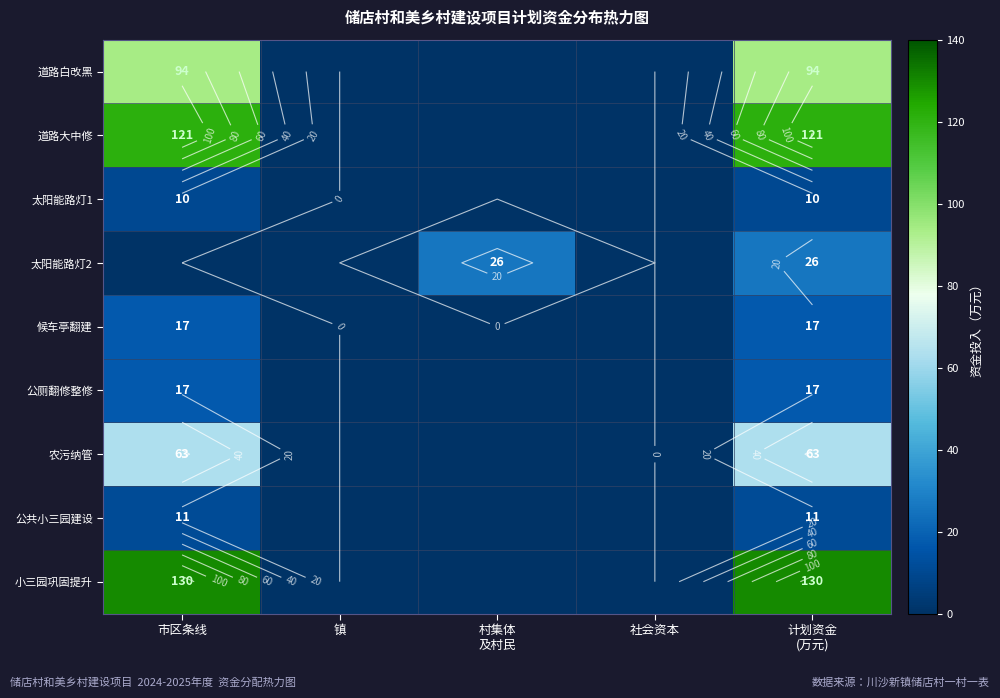

Rank the categories by 小三园巩固提升 value from lowest to highest.

镇, 村集体 及村民, 社会资本, 市区条线, 计划资金 (万元)